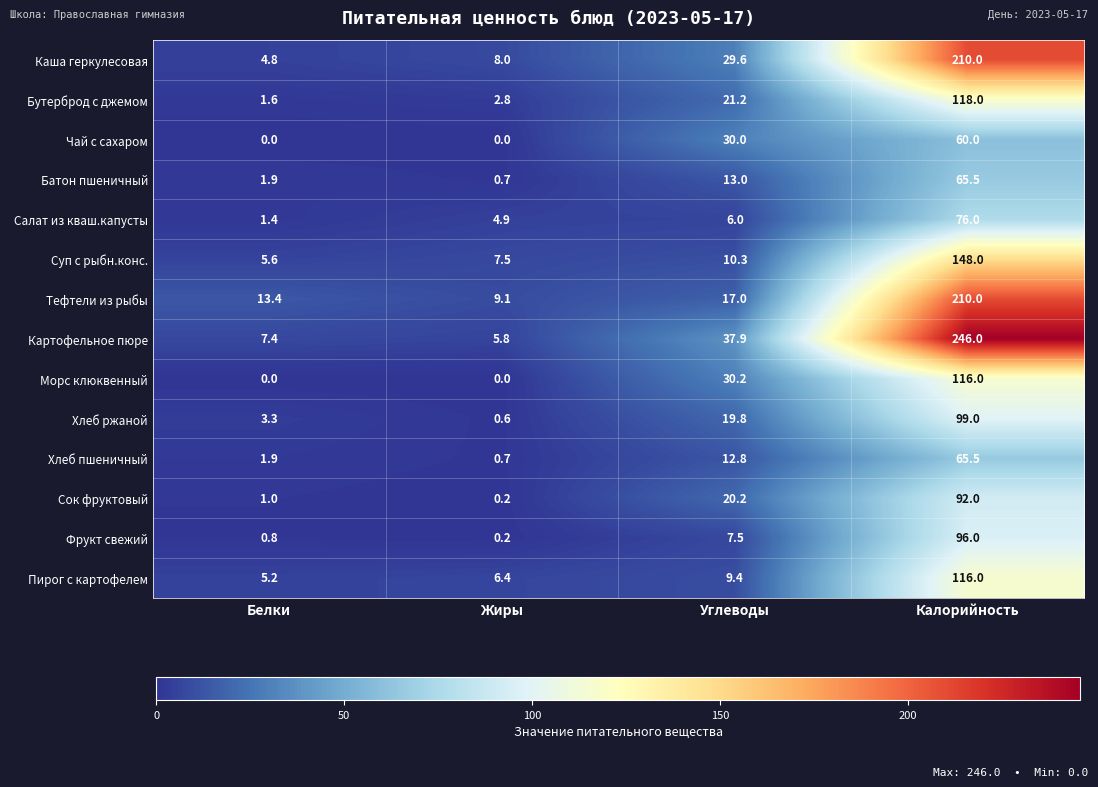

Which series has the largest total across all categories?

Картофельное пюре